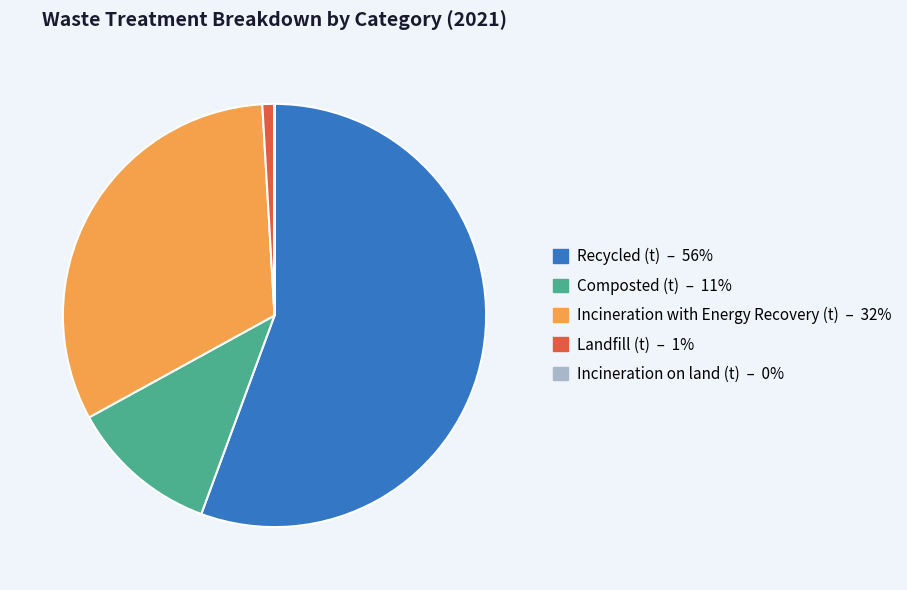

Is there any slice that represents more than half of the pie?

Yes